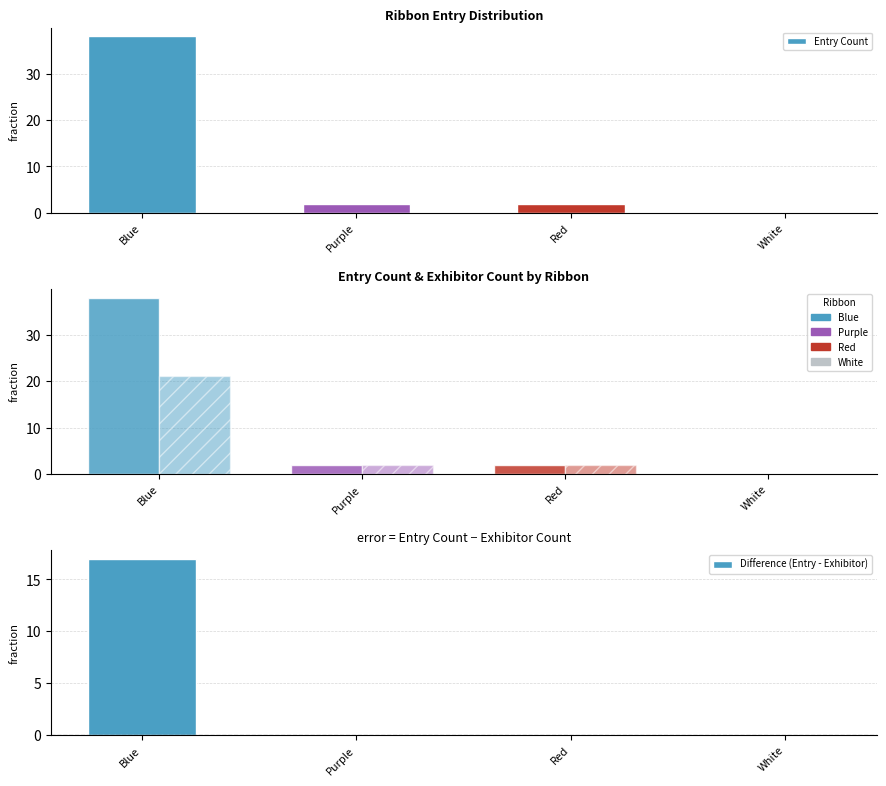

How many data points in Entry Count are less than 2?

1